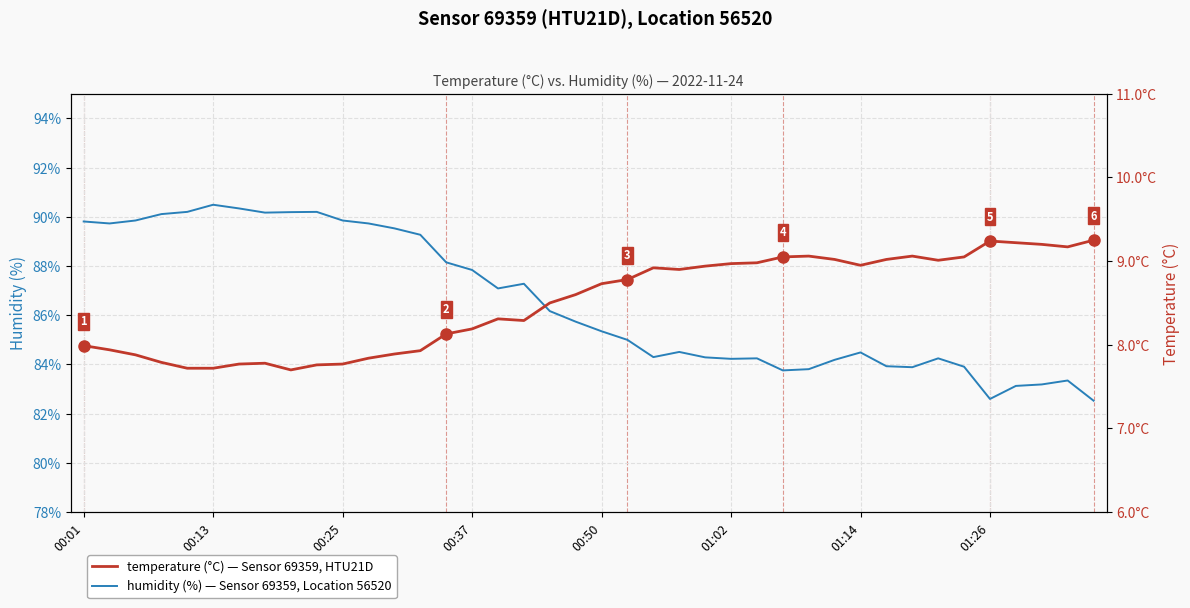

Rank the series by their average value, from lowest to highest.

temperature, humidity